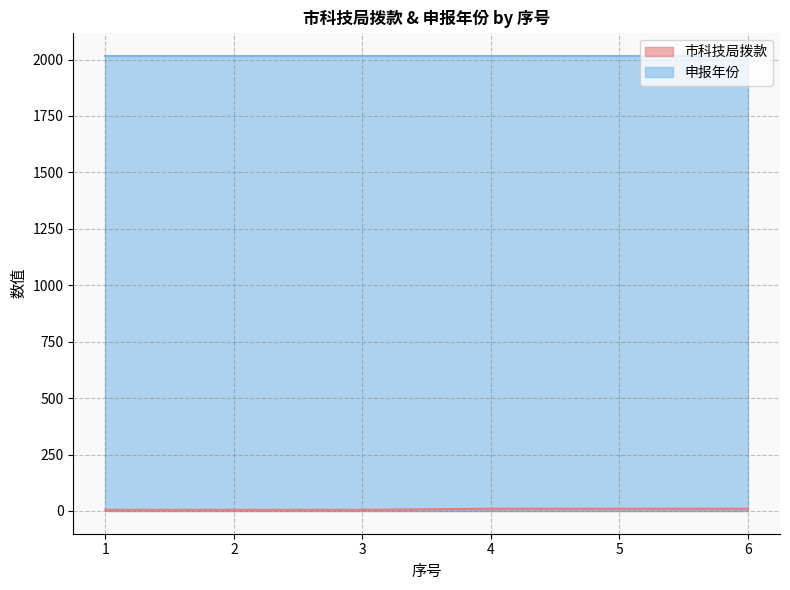

Read the value at 2.

5